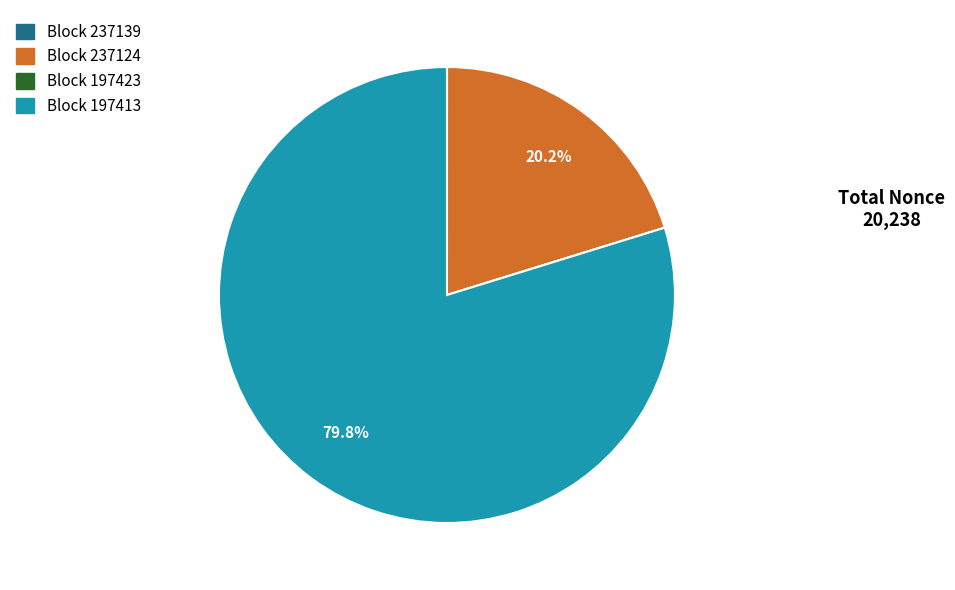

Is there a majority slice in this chart?

Yes